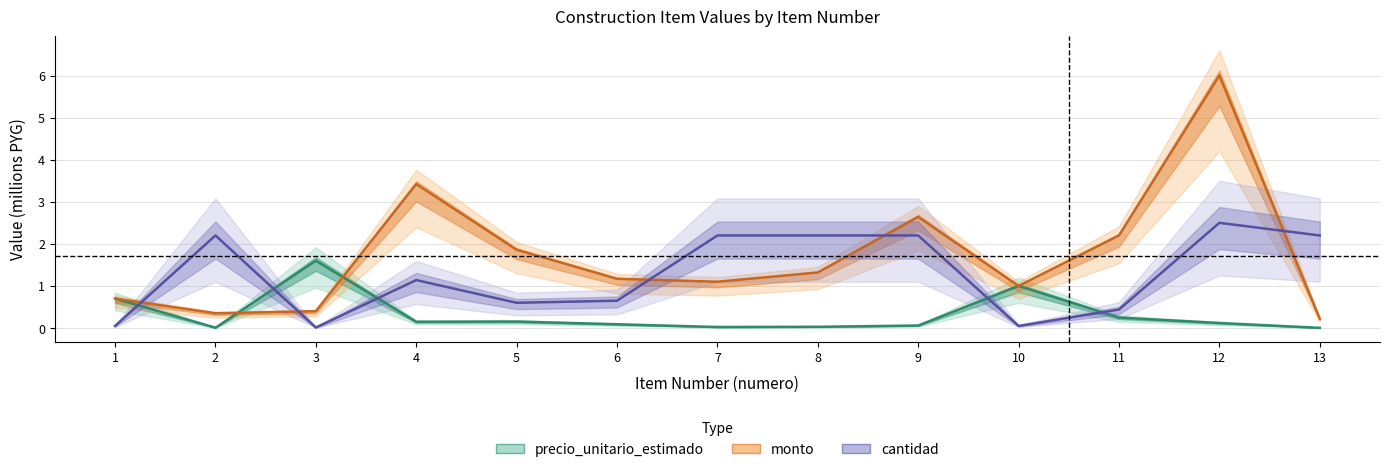

What is the difference between the cantidad values at 12 and 9?

0.3